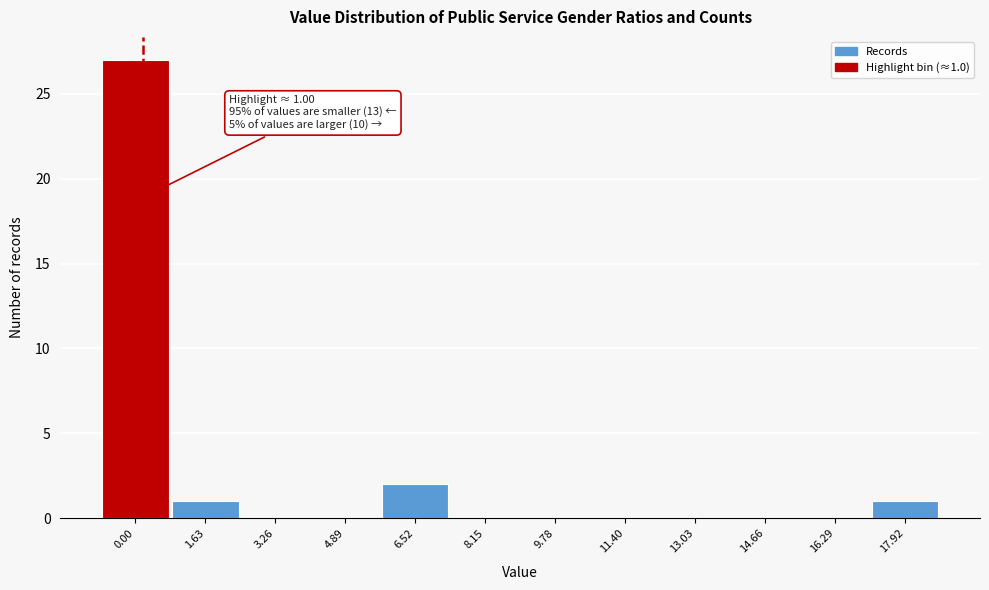

Reading left to right, what are all the values shown in this chart?

0.00=27	1.63=1	3.26=0	4.89=0	6.52=2	8.15=0	9.78=0	11.40=0	13.03=0	14.66=0	16.29=0	17.92=1